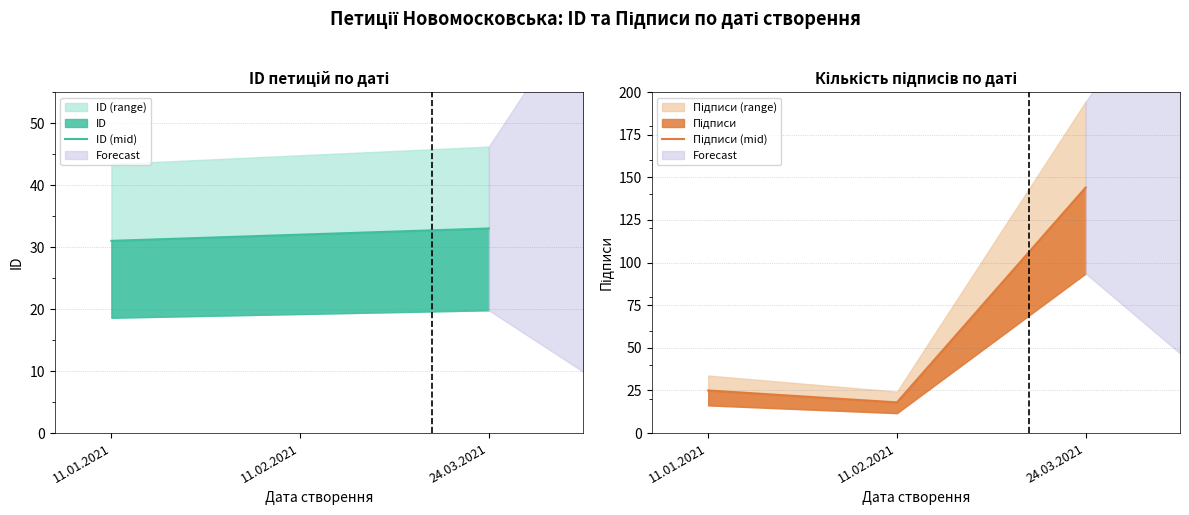

Which category has the lowest value in the ID (mid) series?

11.01.2021